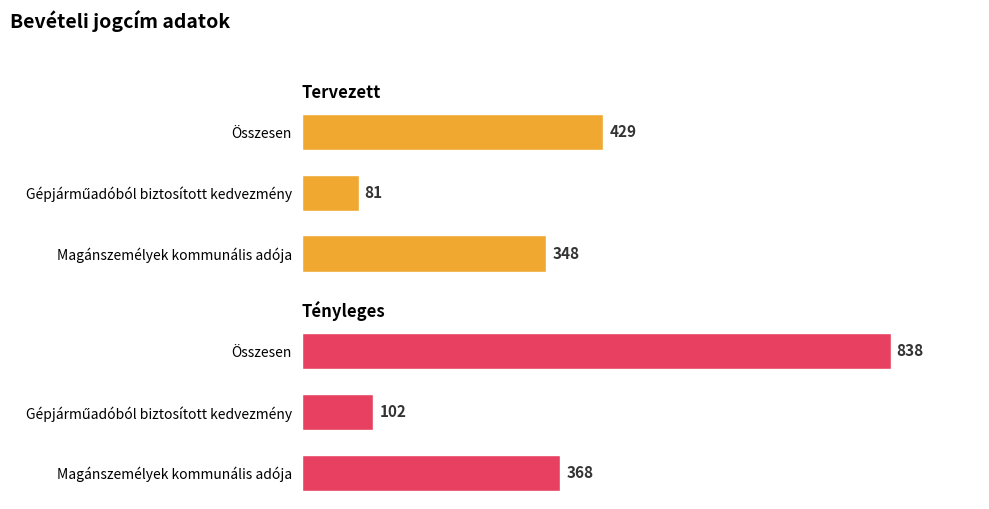

At Magánszemélyek kommunális adója, list the series in order from smallest to largest.

Tervezett, Tényleges